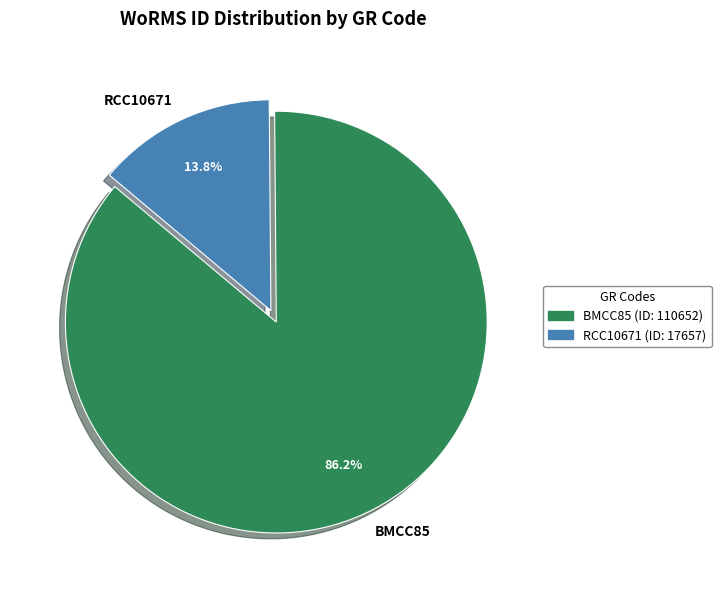

Which slice is the smallest?

RCC10671